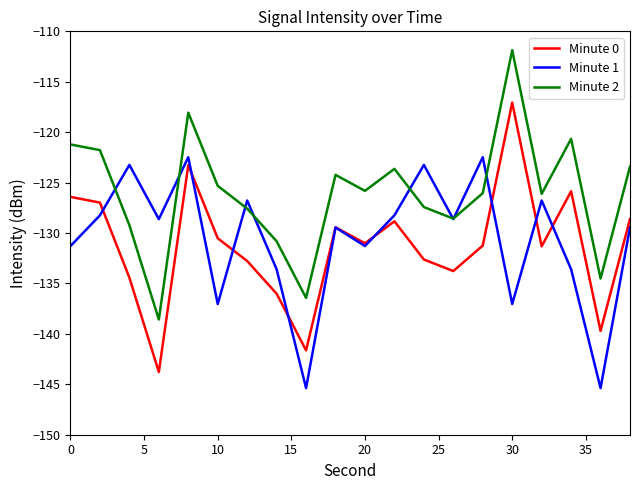

What is the lowest value of the Minute 1 series?

-145.4